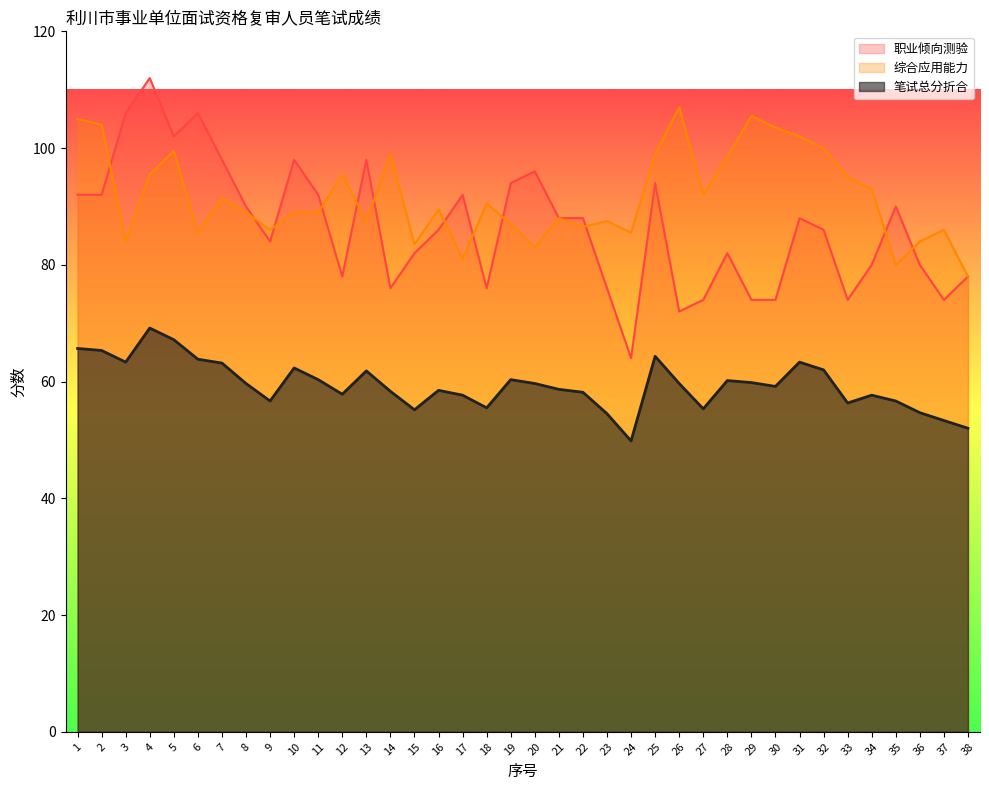

What is the approximate value of 笔试总分折合 at 9?

56.7